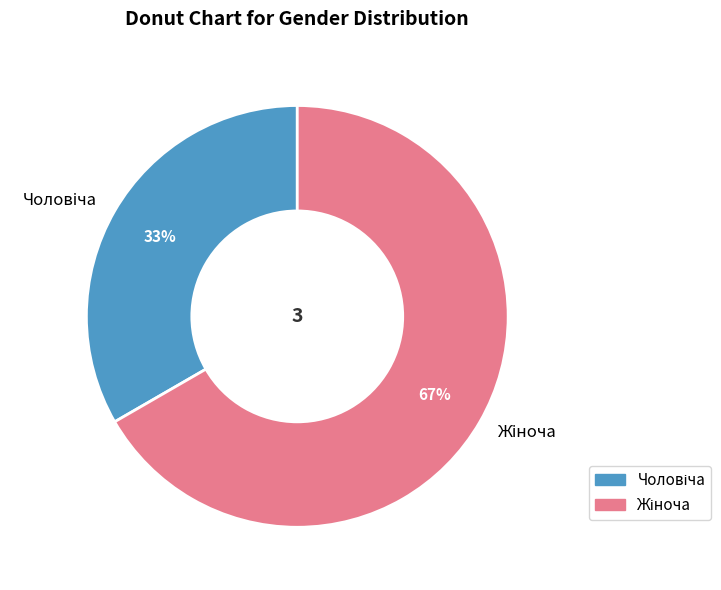

To the nearest percent, what is the average slice percentage?

50%